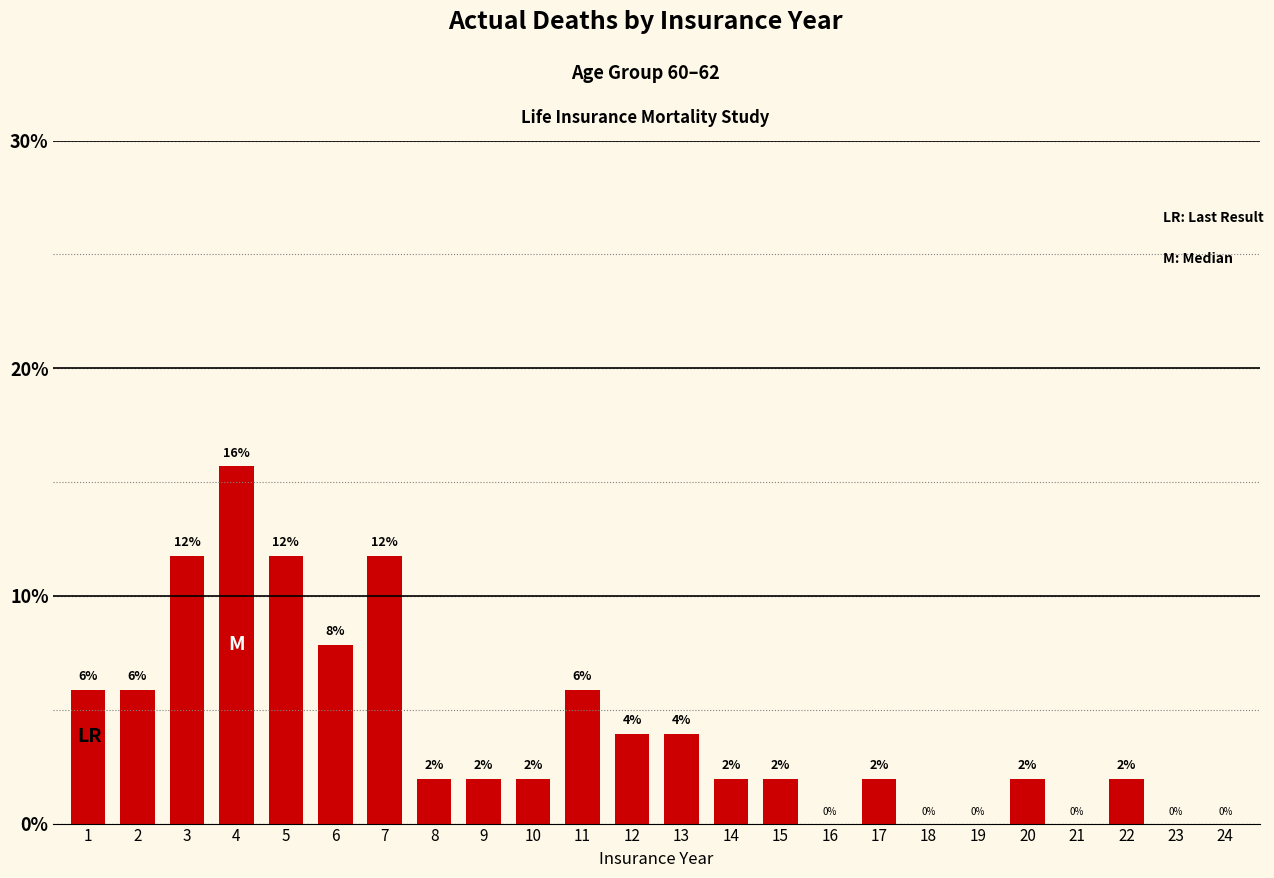

Count the number of categories in the chart.

24